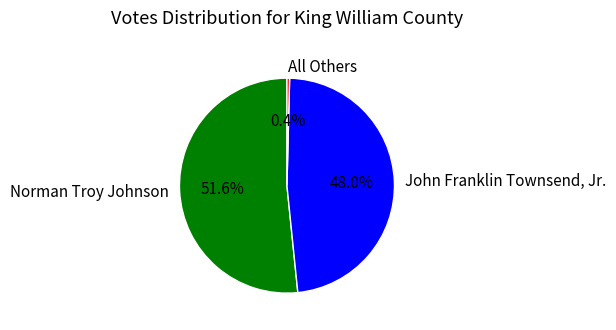

To the nearest percent, what is the combined percentage of John Franklin Townsend, Jr. and All Others?

48%